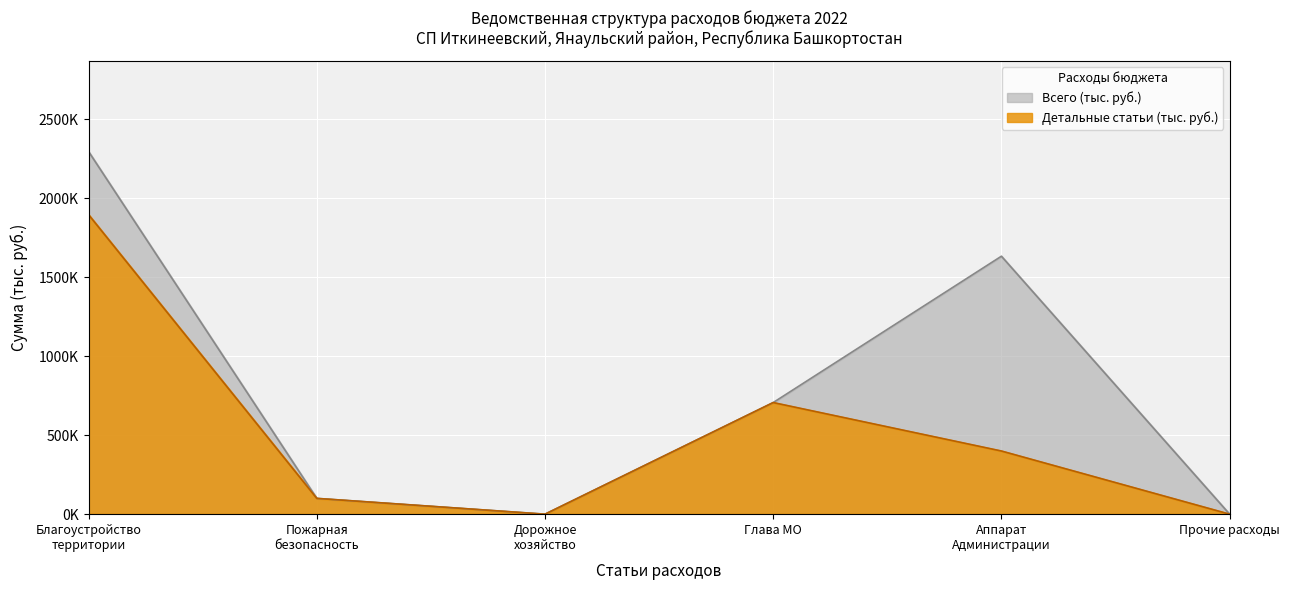

What position from the left is Подпрограмма Благоустройство?

1